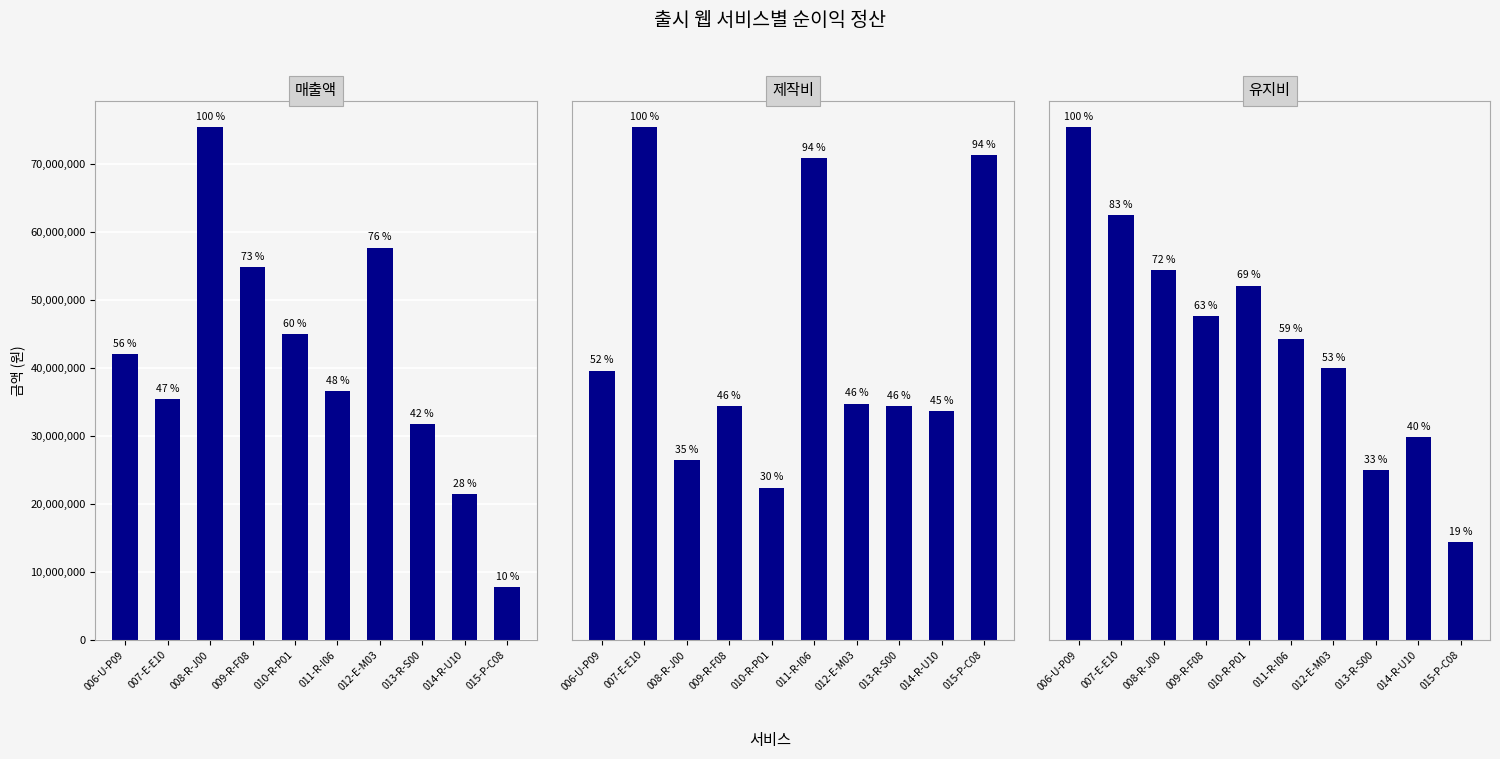

How many groups of bars are there?

10